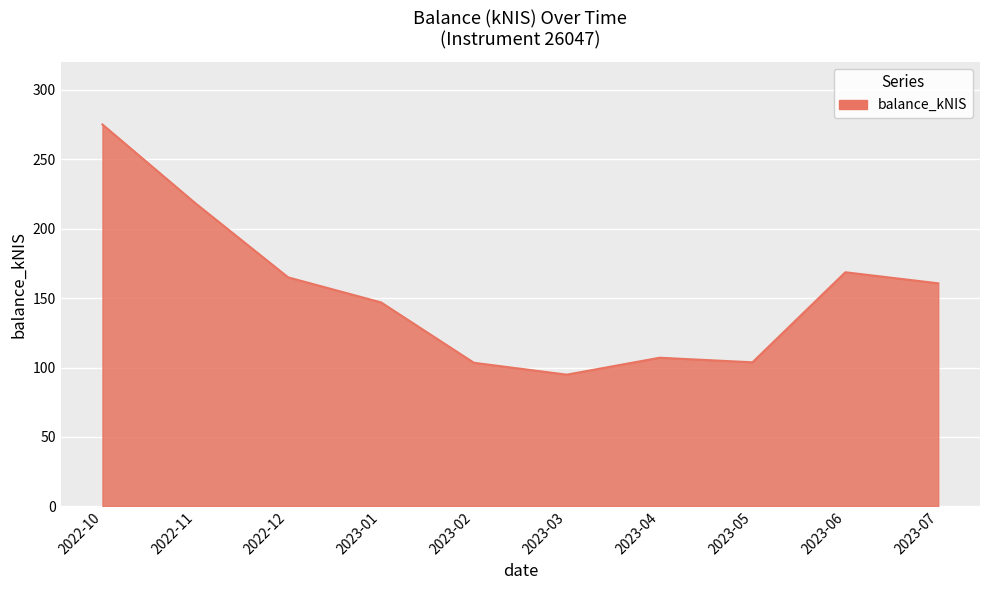

The chart shows a value of 76.6 at 2023-07. True or false?

False